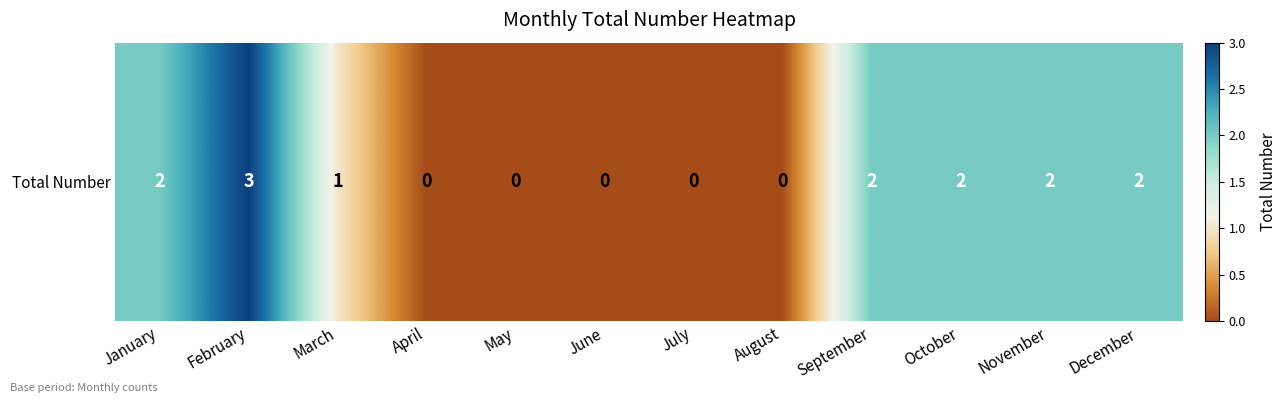

List the labels in order of value, largest first.

February, January, September, October, November, December, March, April, May, June, July, August